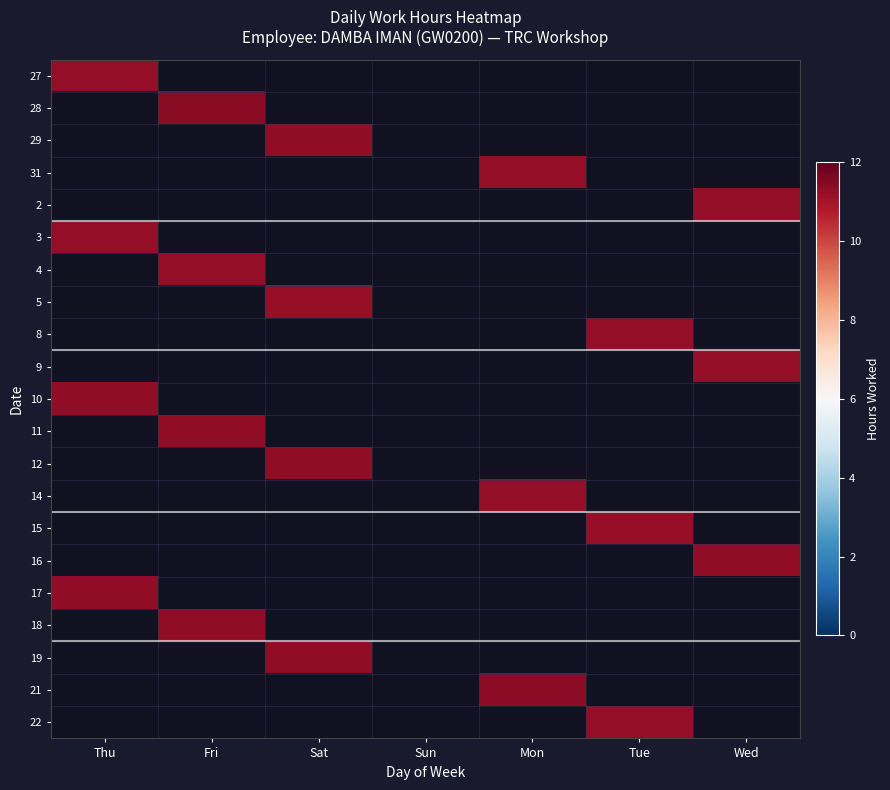

How many values in 4 are above zero?

1